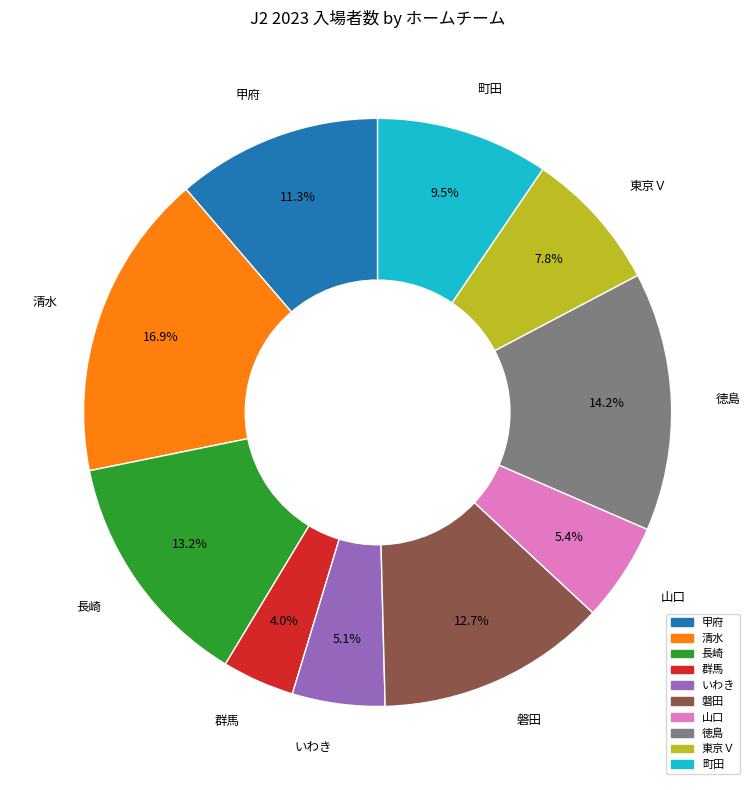

Between 磐田 and 町田, which is larger?

磐田